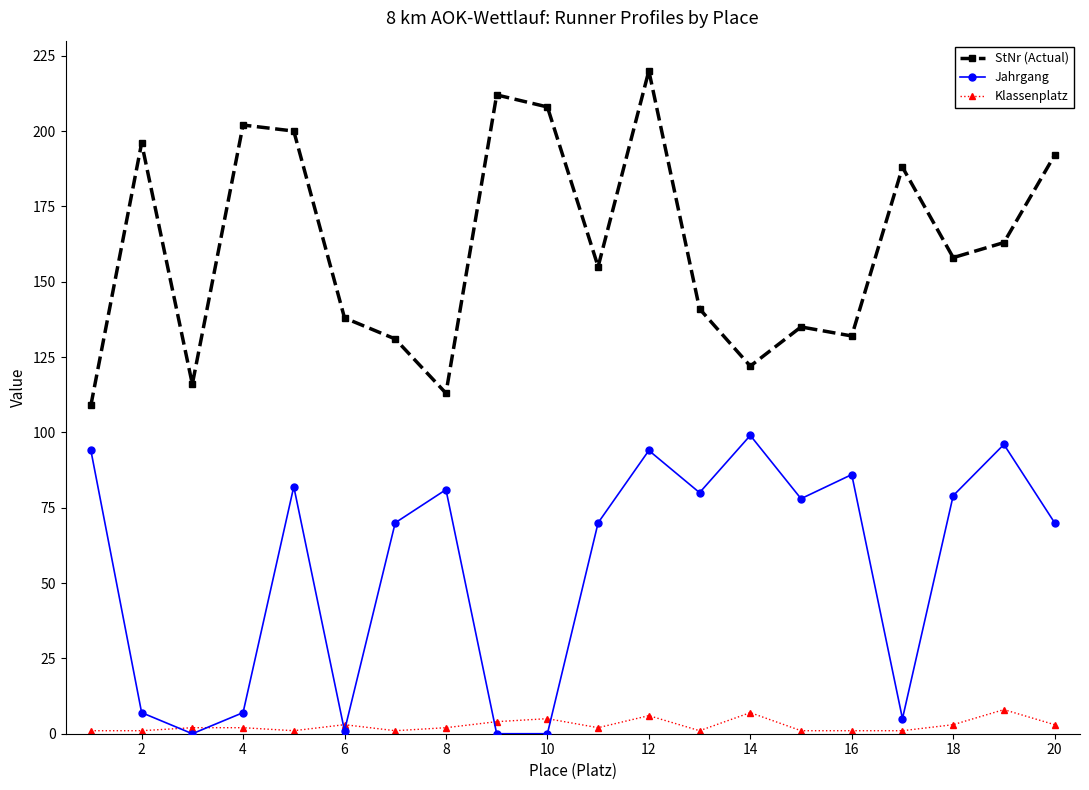

What is the highest value of the StNr (Actual) series?

220